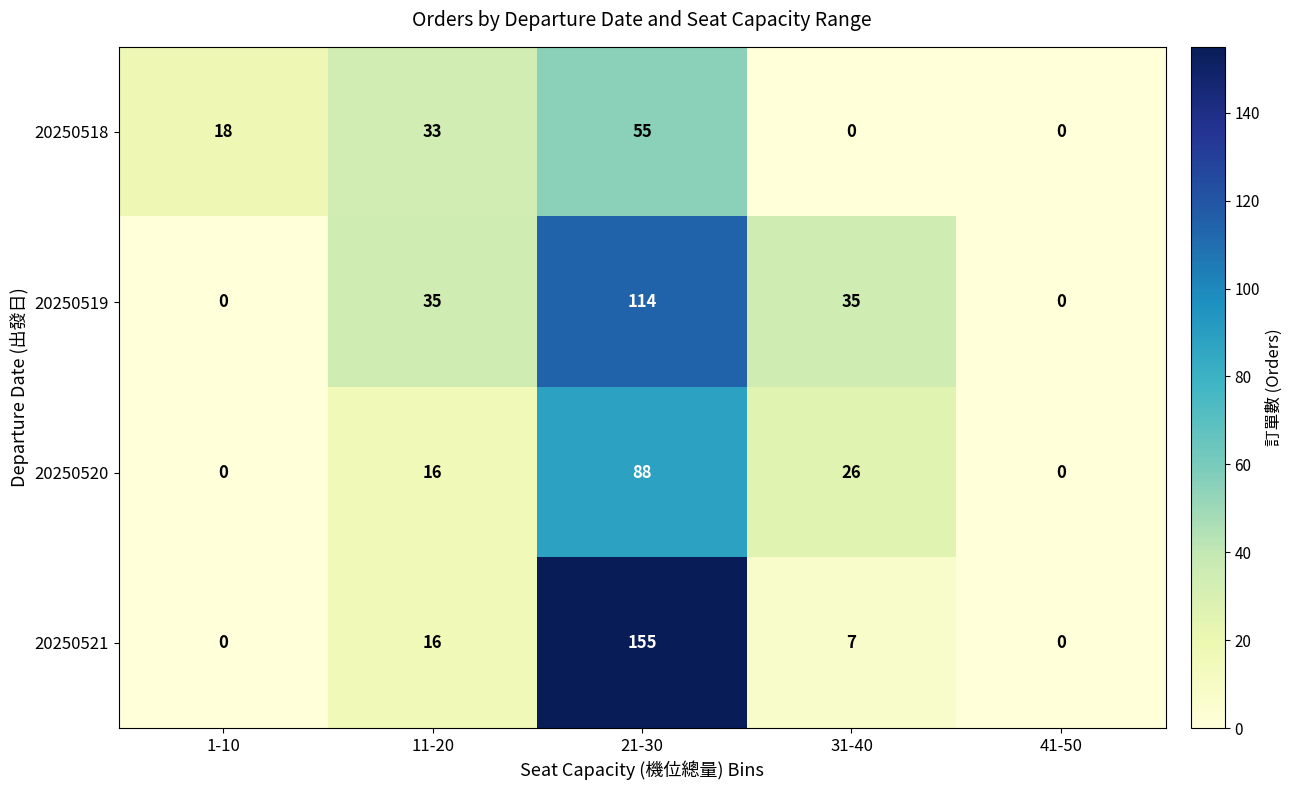

How many series are shown in this chart?

4